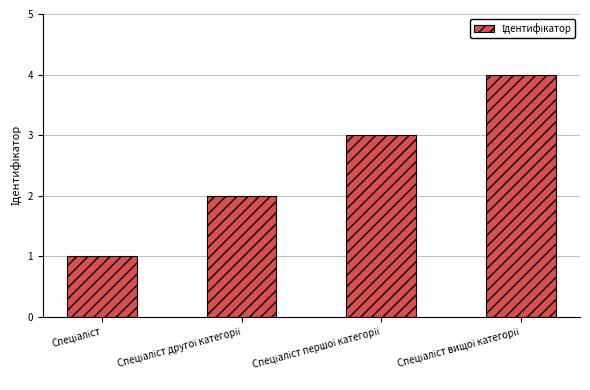

What is the sum of all values?

10